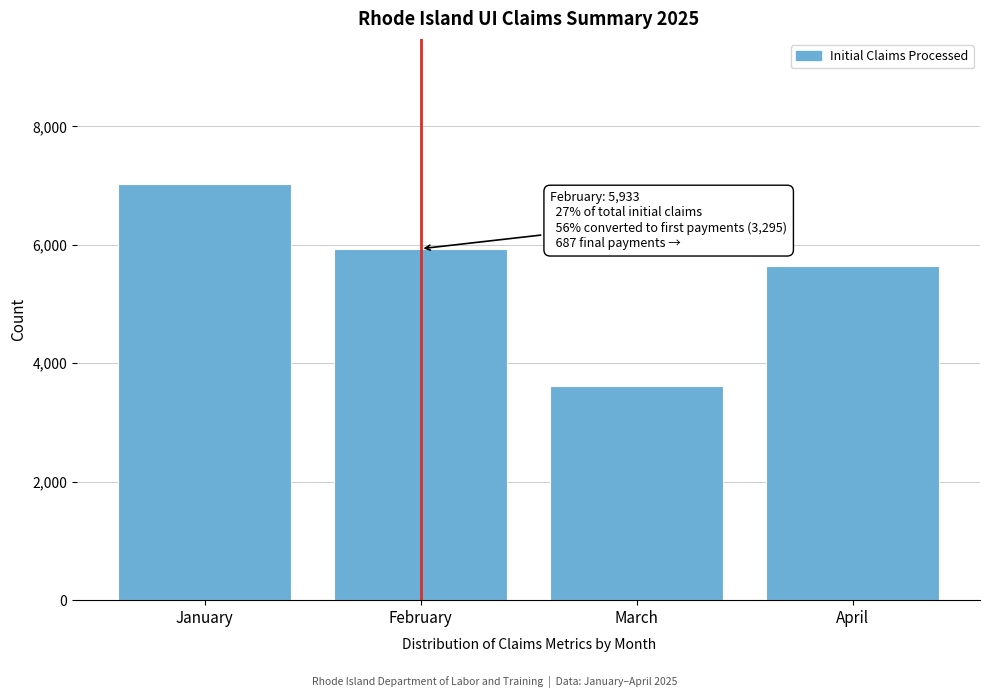

Reading left to right, transcribe all the data shown in this chart.

7019	5933	3610	5634